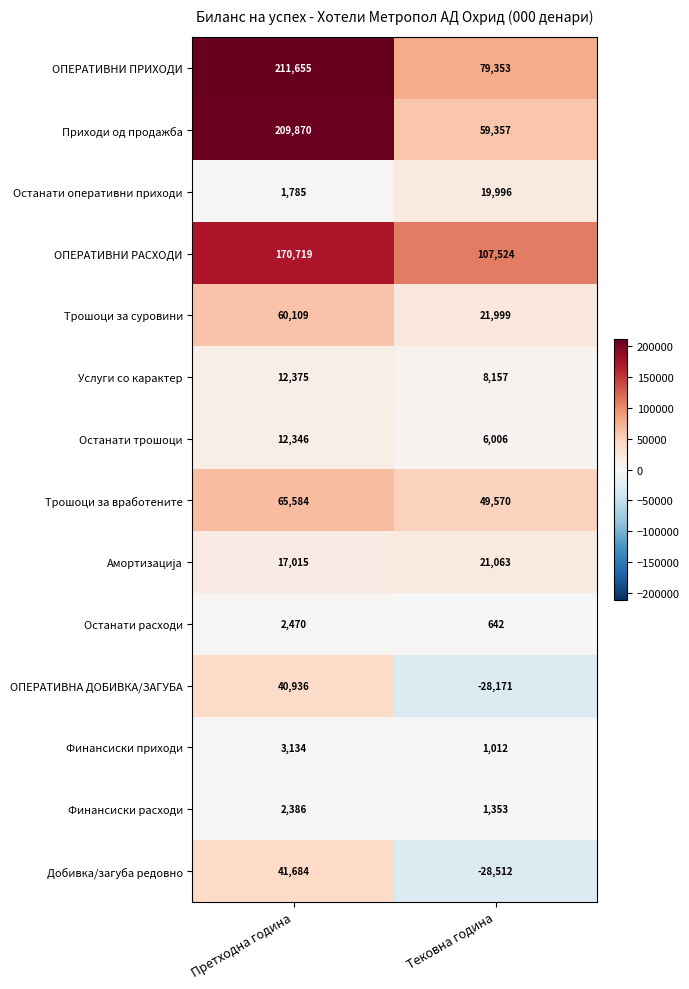

The value of Останати трошоци at Претходна година is 5237. True or false?

False